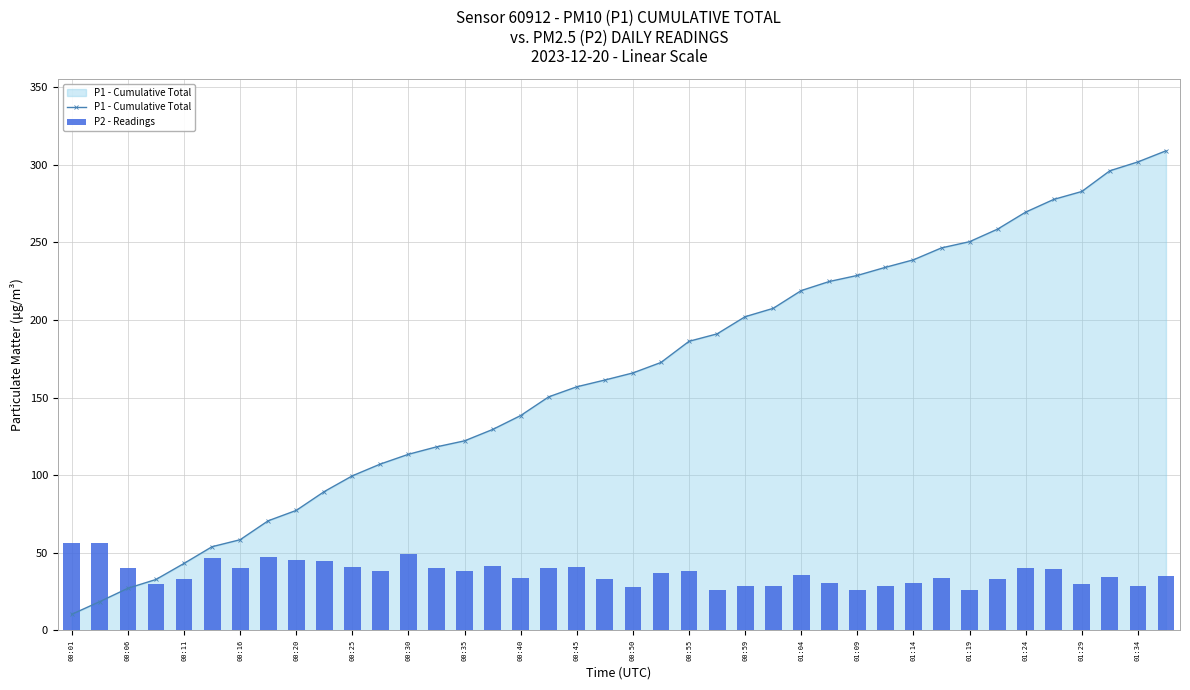

Is it true that P1 - Cumulative Total equals 137.1 at 00:25?

False